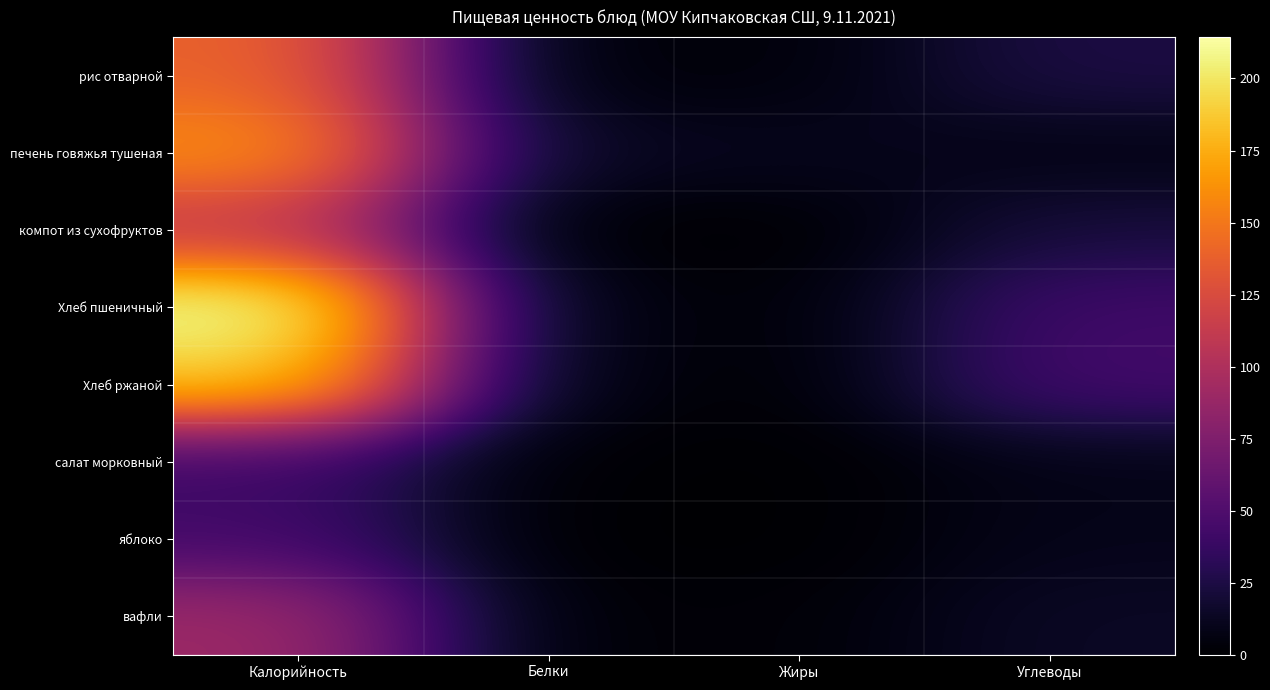

Rank the series at Белки from lowest to highest value.

яблоко, компот из сухофруктов, салат морковный, вафли, рис отварной, Хлеб ржаной, Хлеб пшеничный, печень говяжья тушеная